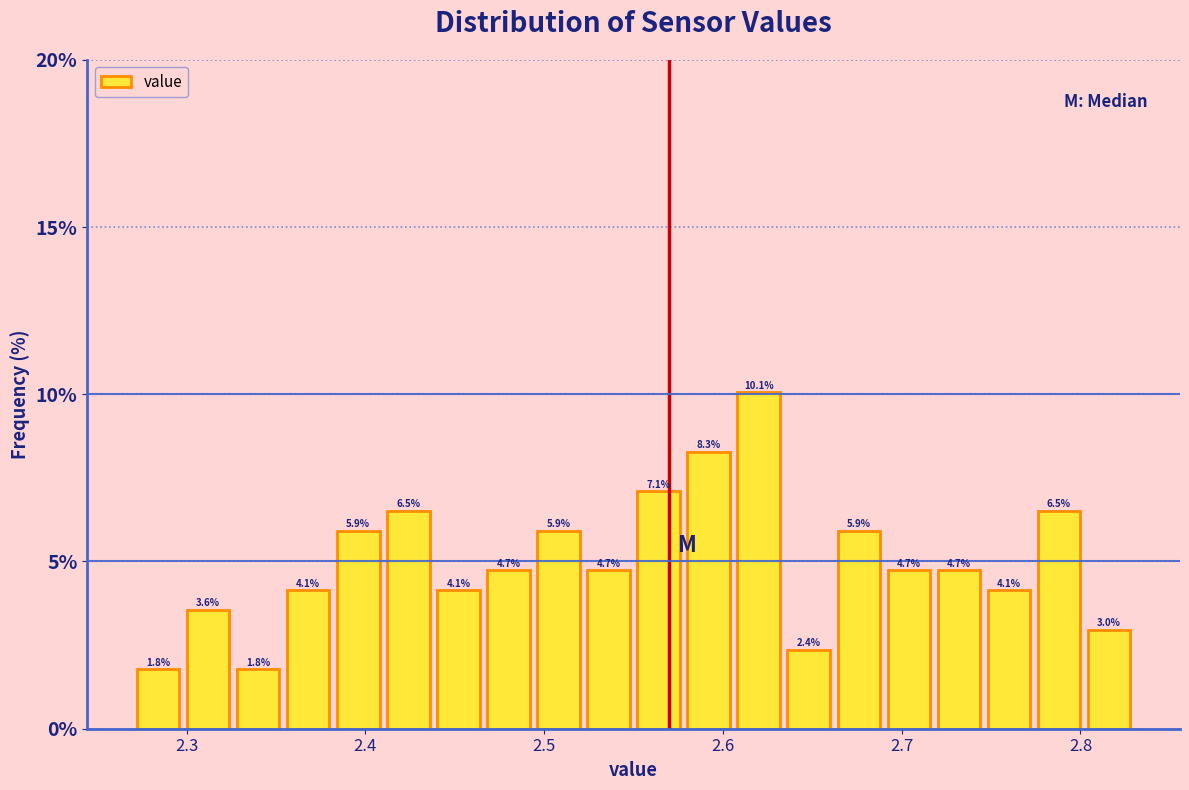

Around what value on the x-axis is the tallest bar? Give the approximate position of its centre, as read against the axis.

2.62